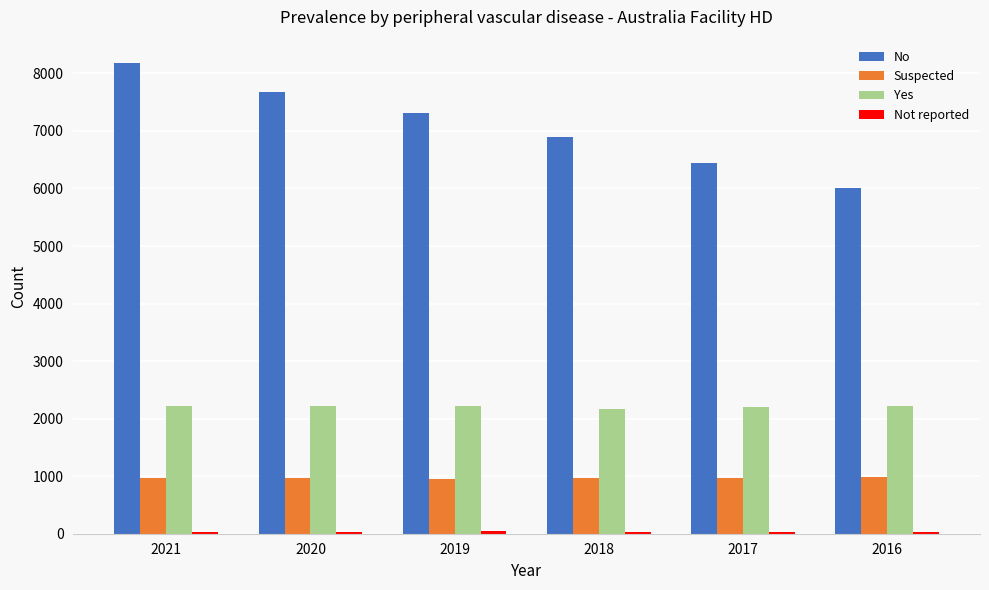

Which series changed the most between 2019 and 2017?

No